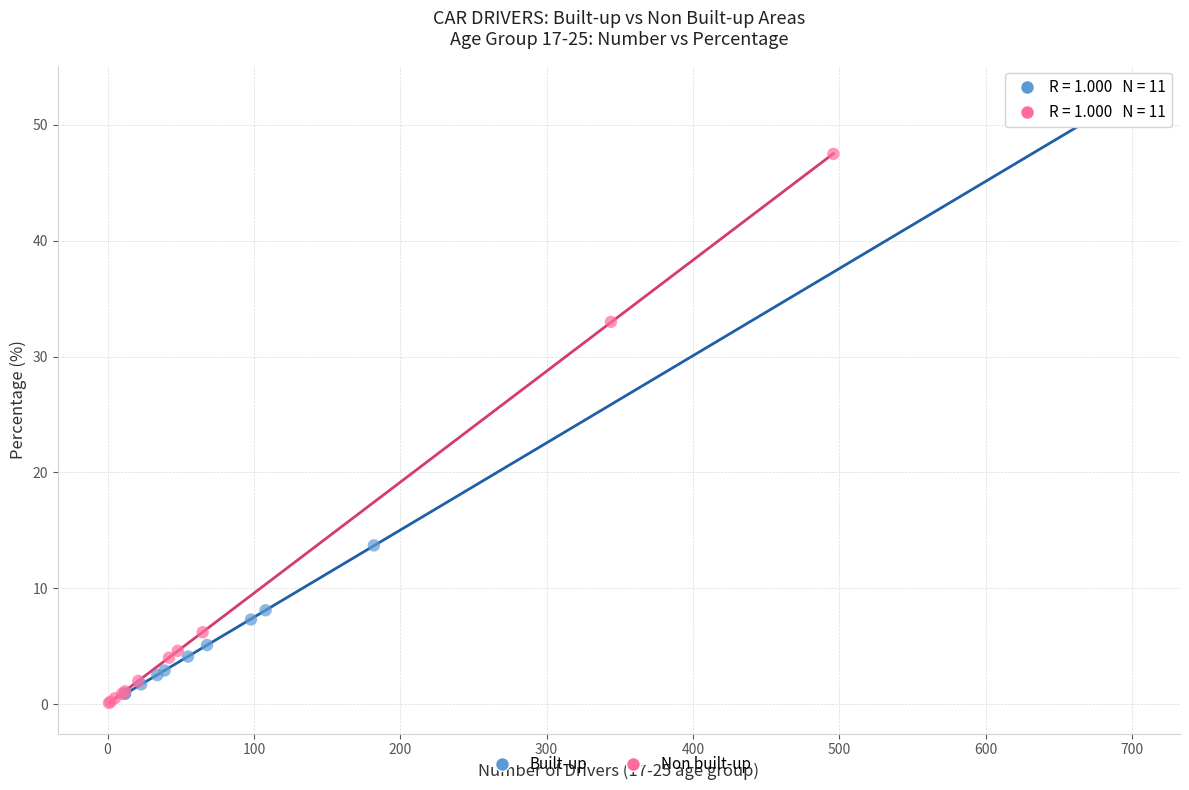

Which series has the widest spread of Y values?

Built-up